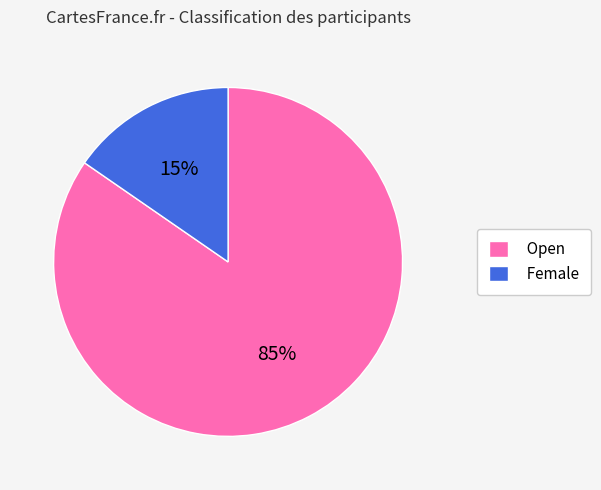

Which slice is the largest?

Open